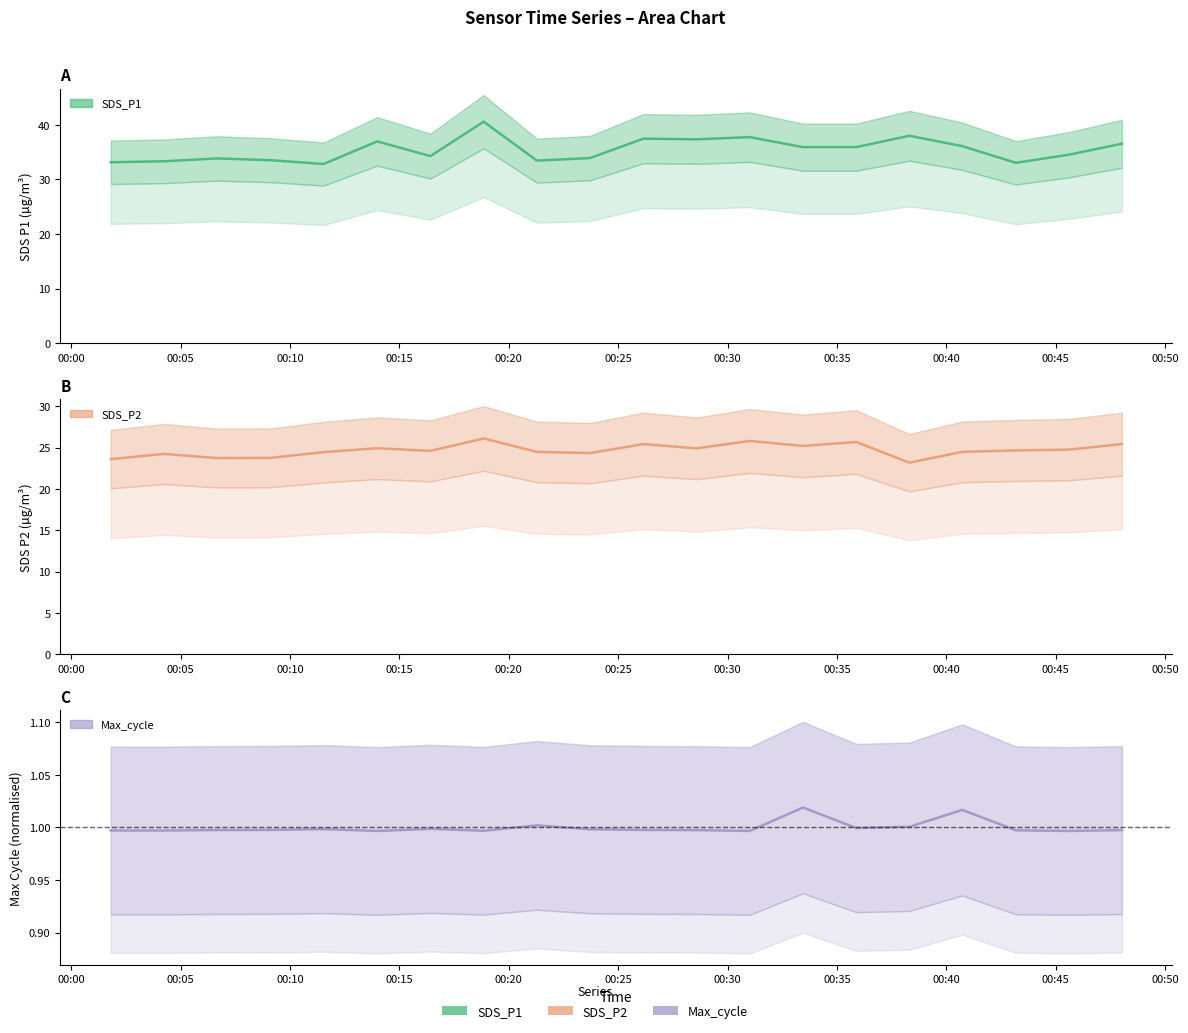

What is the value of the SDS_P1 point at the 11th from the left?

37.5